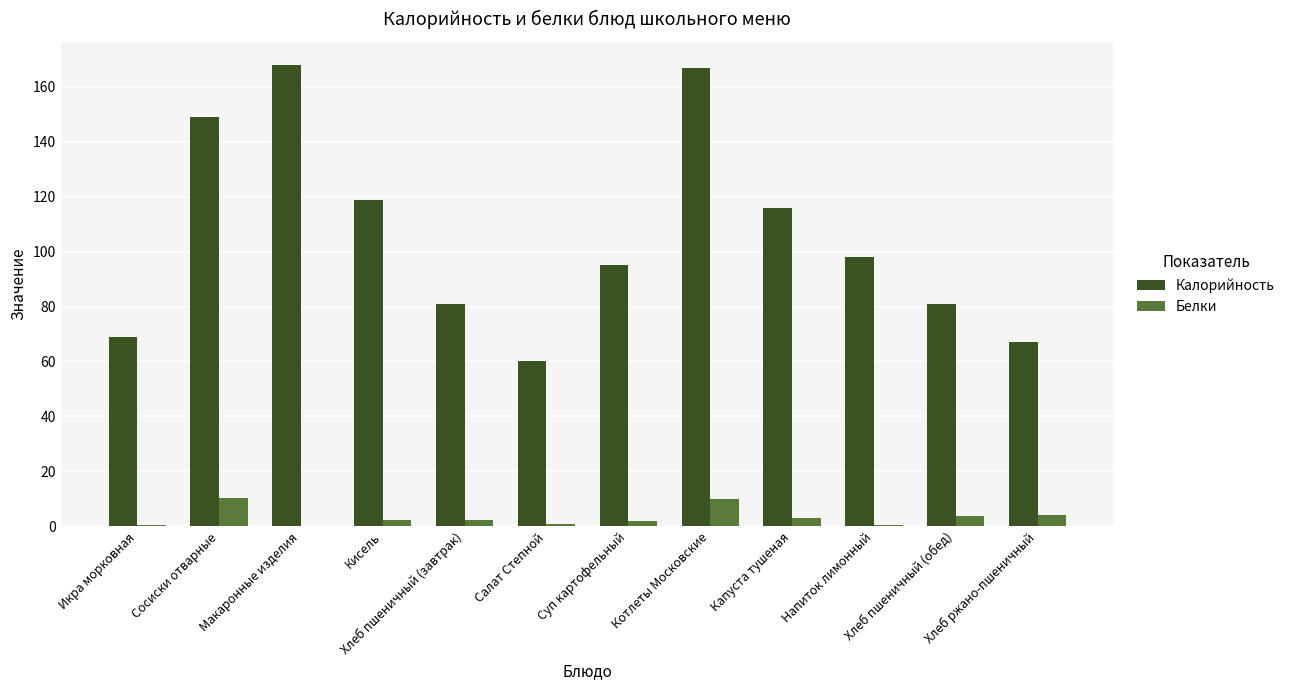

What is the greatest value displayed?

168.0